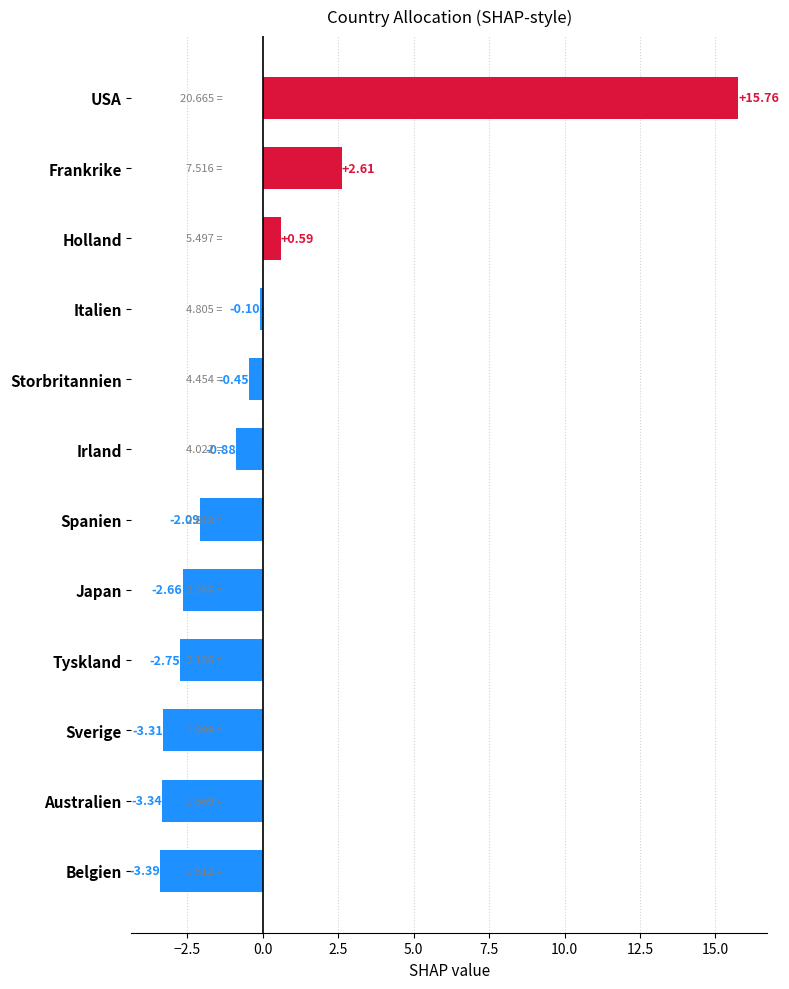

Where is the data nearest to the value 6?

Frankrike